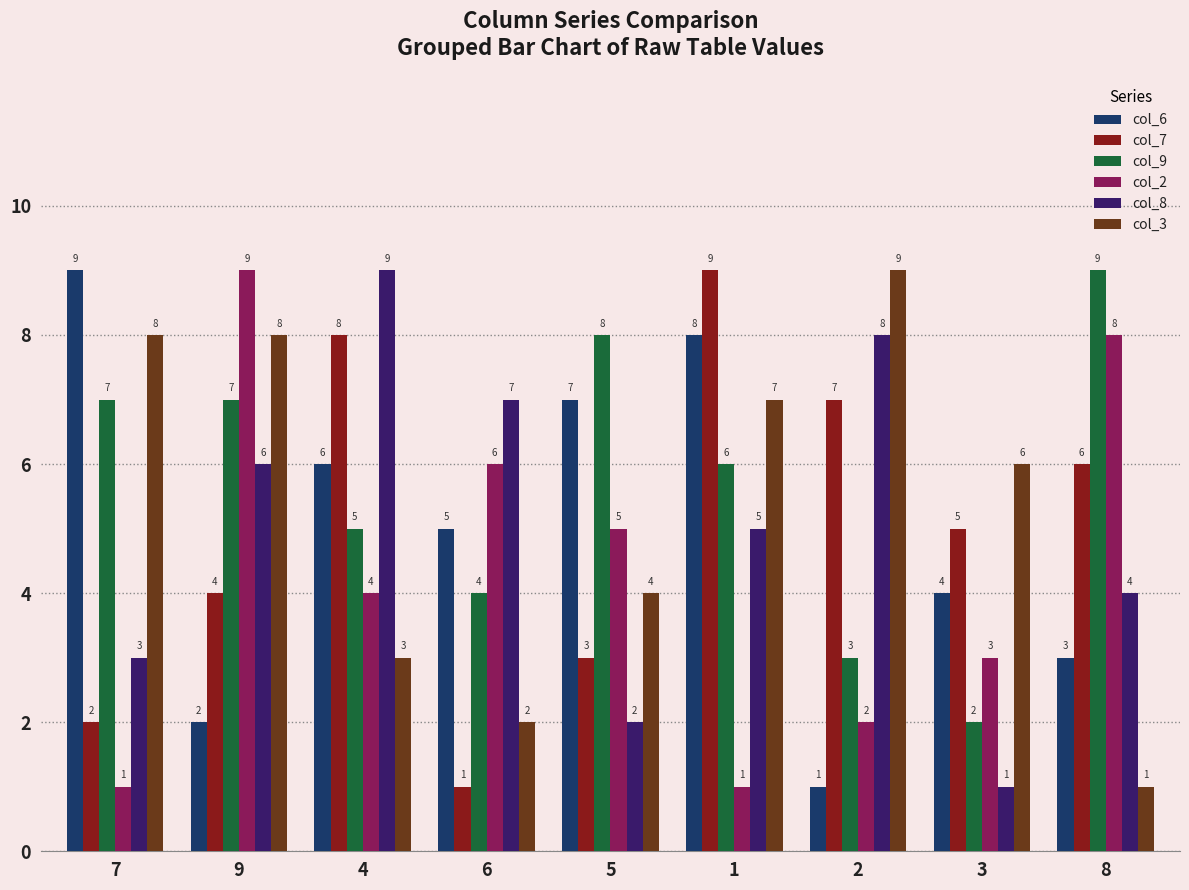

What is the maximum value for col_2?

9